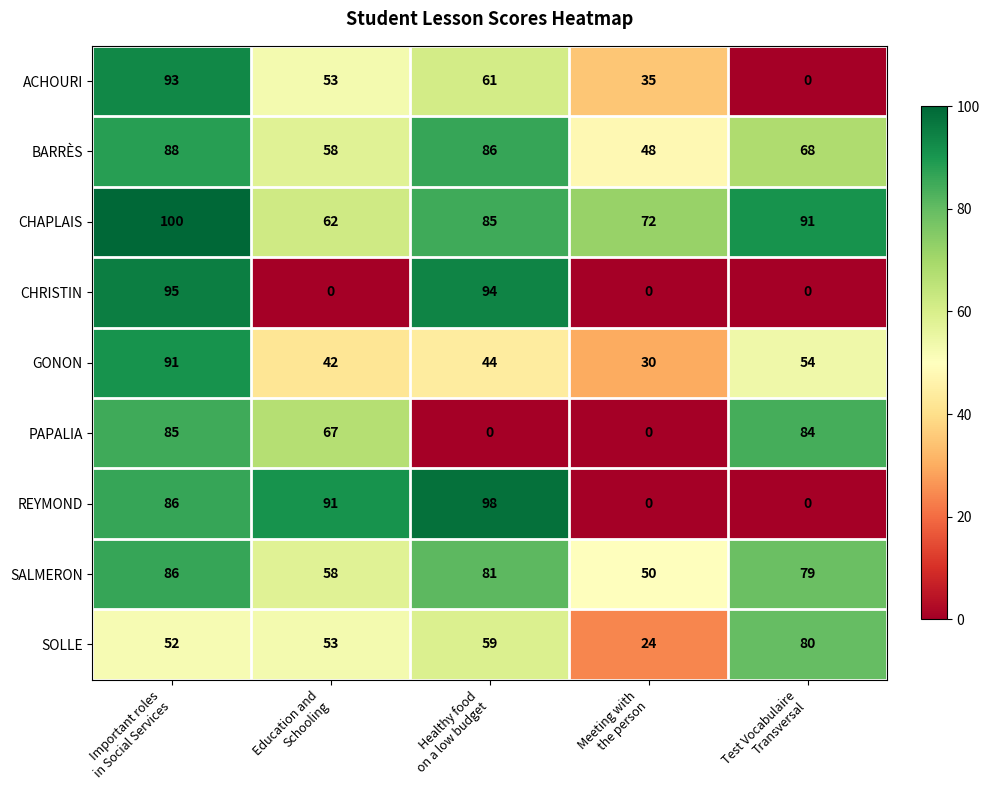

Which series has the largest total across all categories?

CHAPLAIS